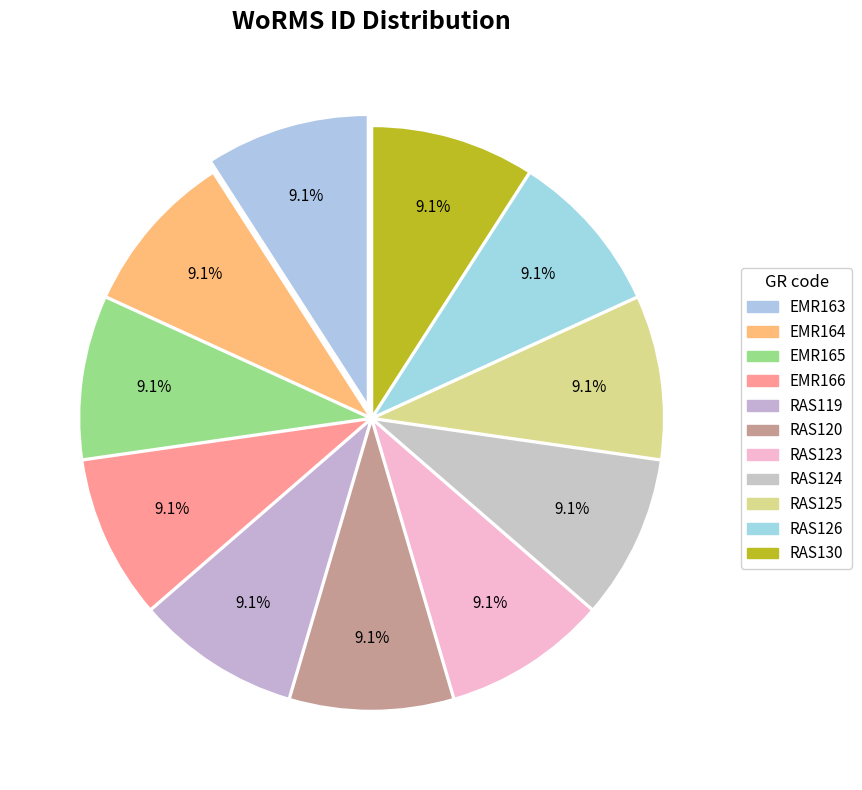

Count the number of slices in the pie.

11